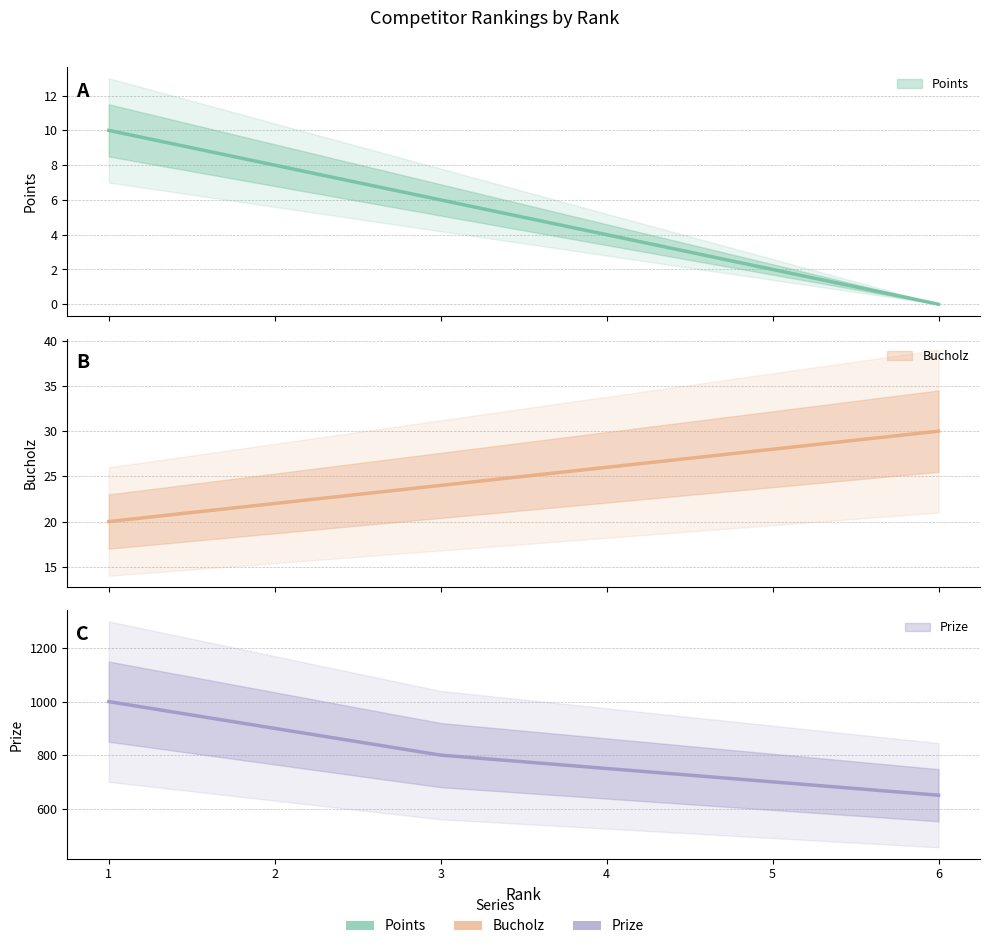

At which label is Points closest to 5?

3